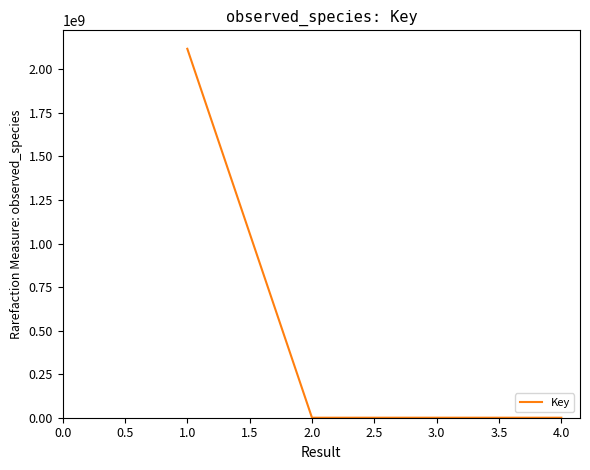

What is the sum of all values?

2117957902